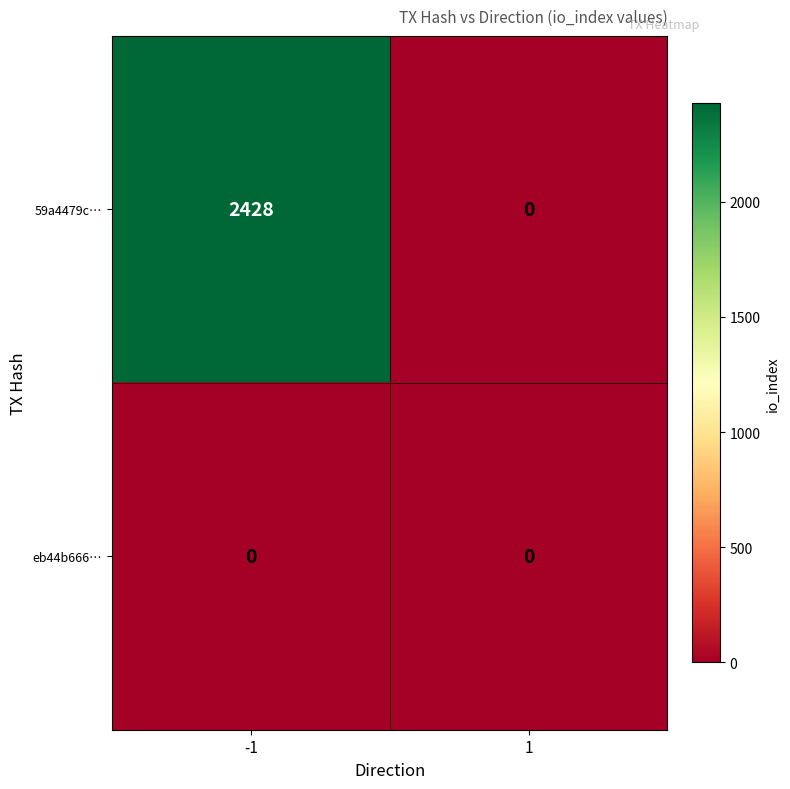

What is the approximate value of 59a4479c… at -1, to the nearest 10?

2430